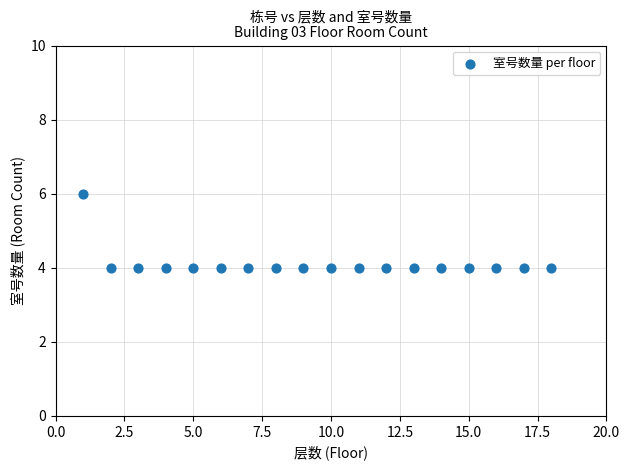

List the coordinates of all points as (X, Y) pairs, reading left to right.

(1, 6)  (2, 4)  (3, 4)  (4, 4)  (5, 4)  (6, 4)  (7, 4)  (8, 4)  (9, 4)  (10, 4)  (11, 4)  (12, 4)  (13, 4)  (14, 4)  (15, 4)  (16, 4)  (17, 4)  (18, 4)